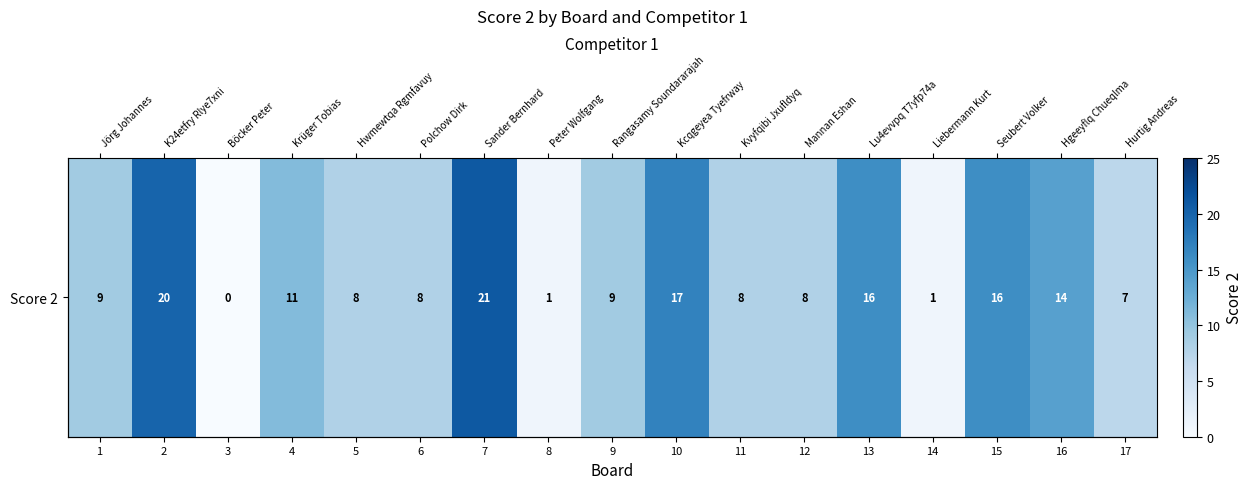

Which category has the highest value across all series?

7